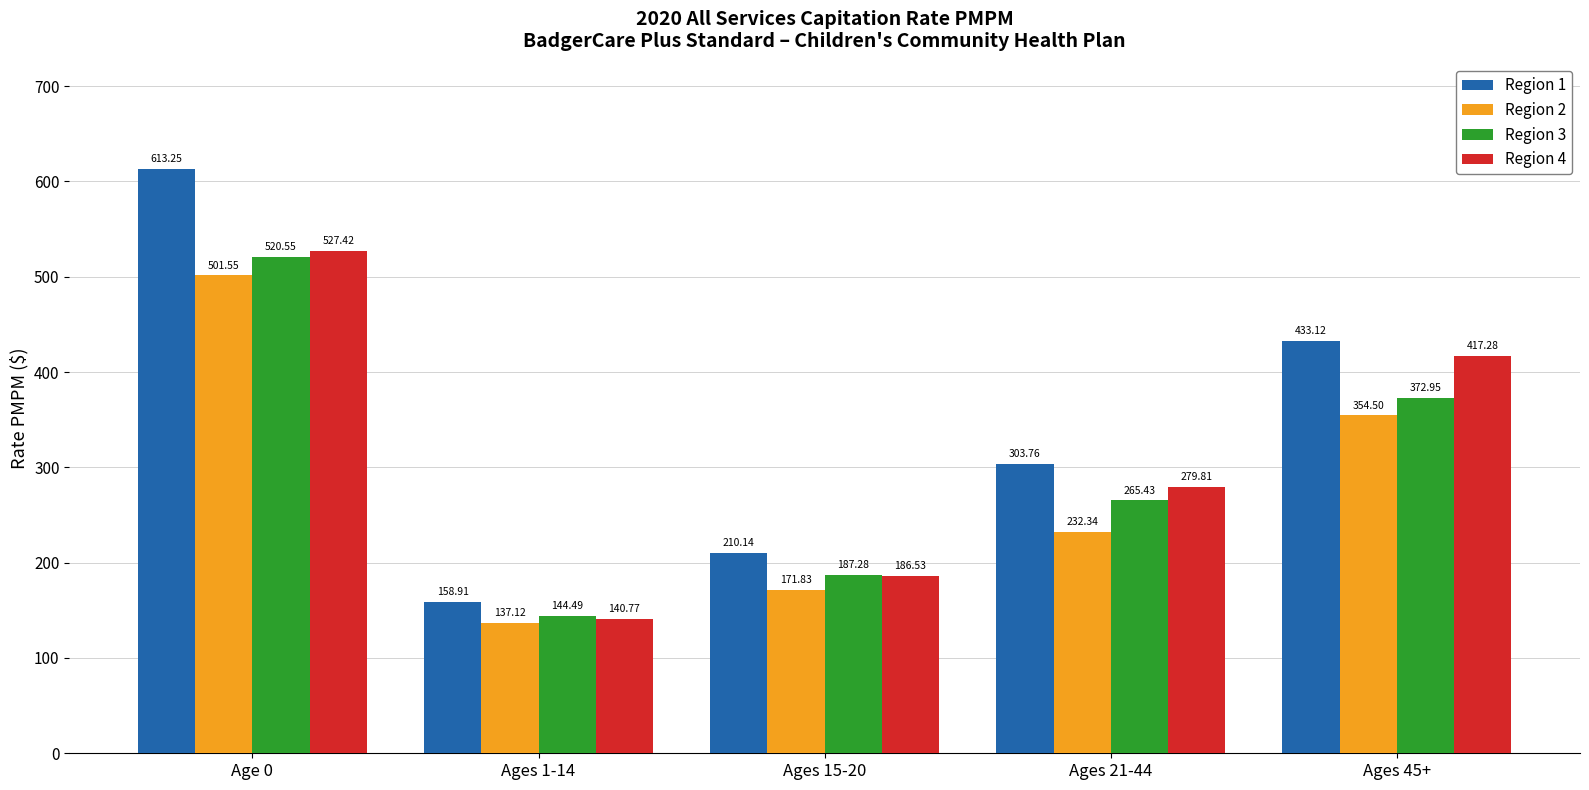

At which category is the sum across all series the highest?

Age 0